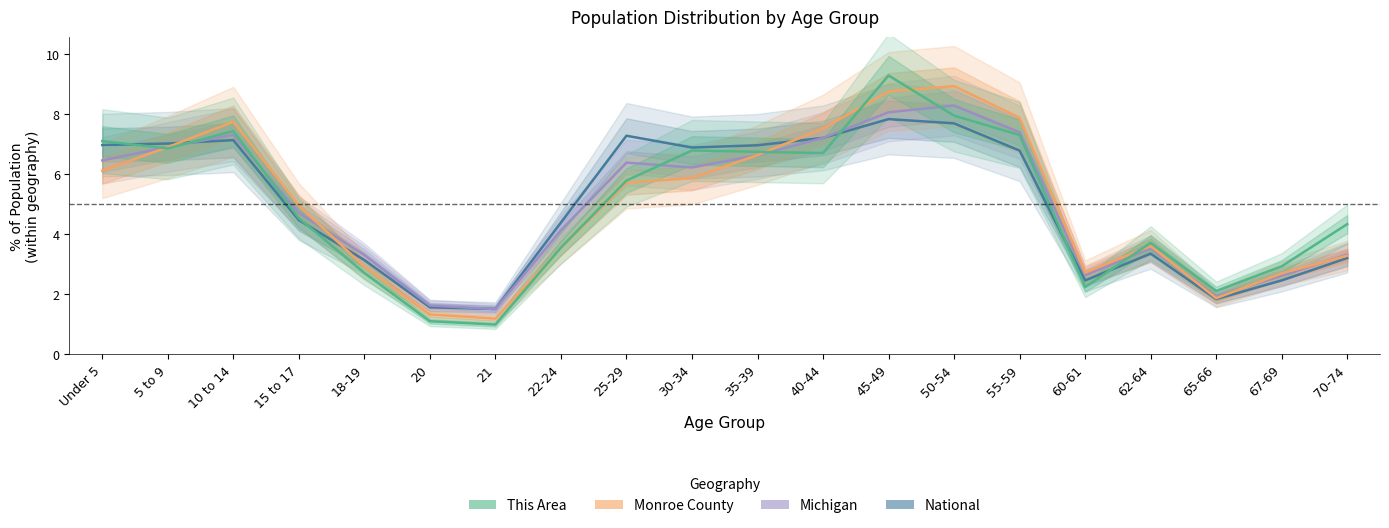

True or false: National has more than 2 points higher than both neighbors.

True